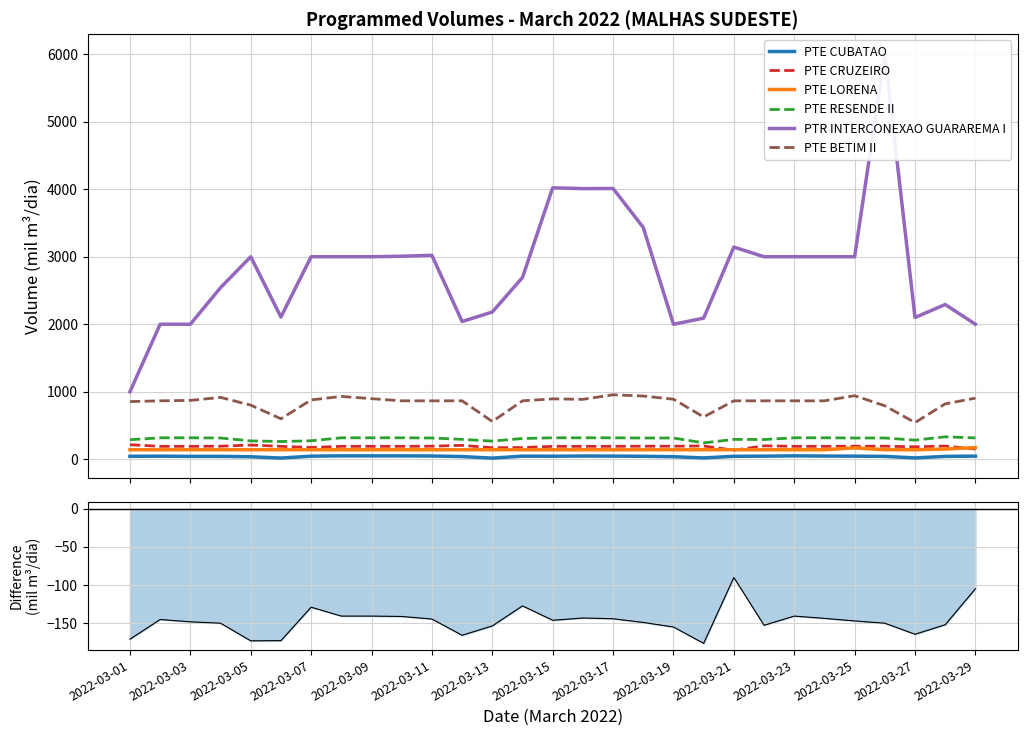

The value of PTE CRUZEIRO at 2022-03-29 is 150.1. True or false?

True